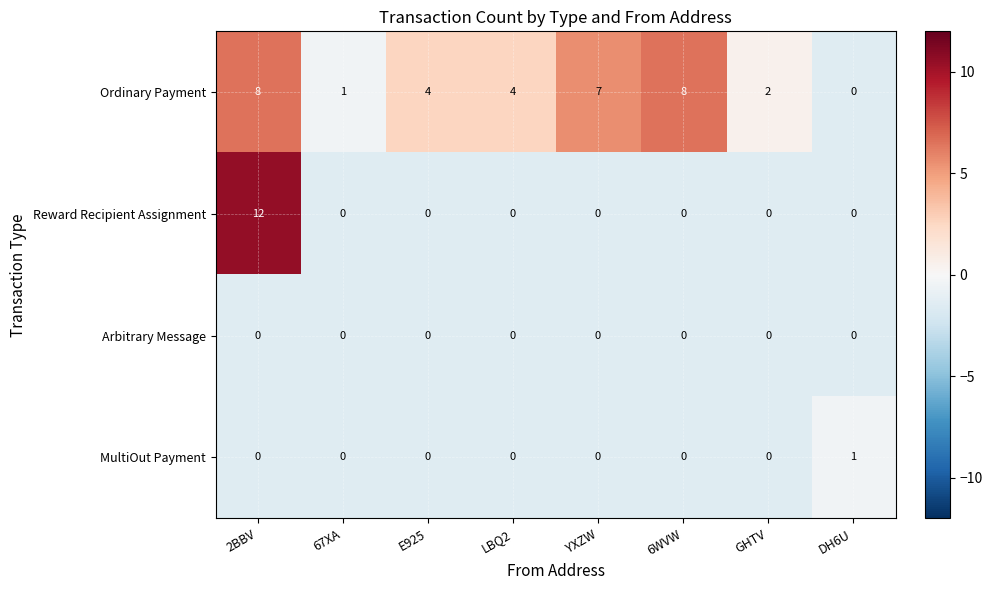

At which label does Ordinary Payment first exceed 4?

2BBV